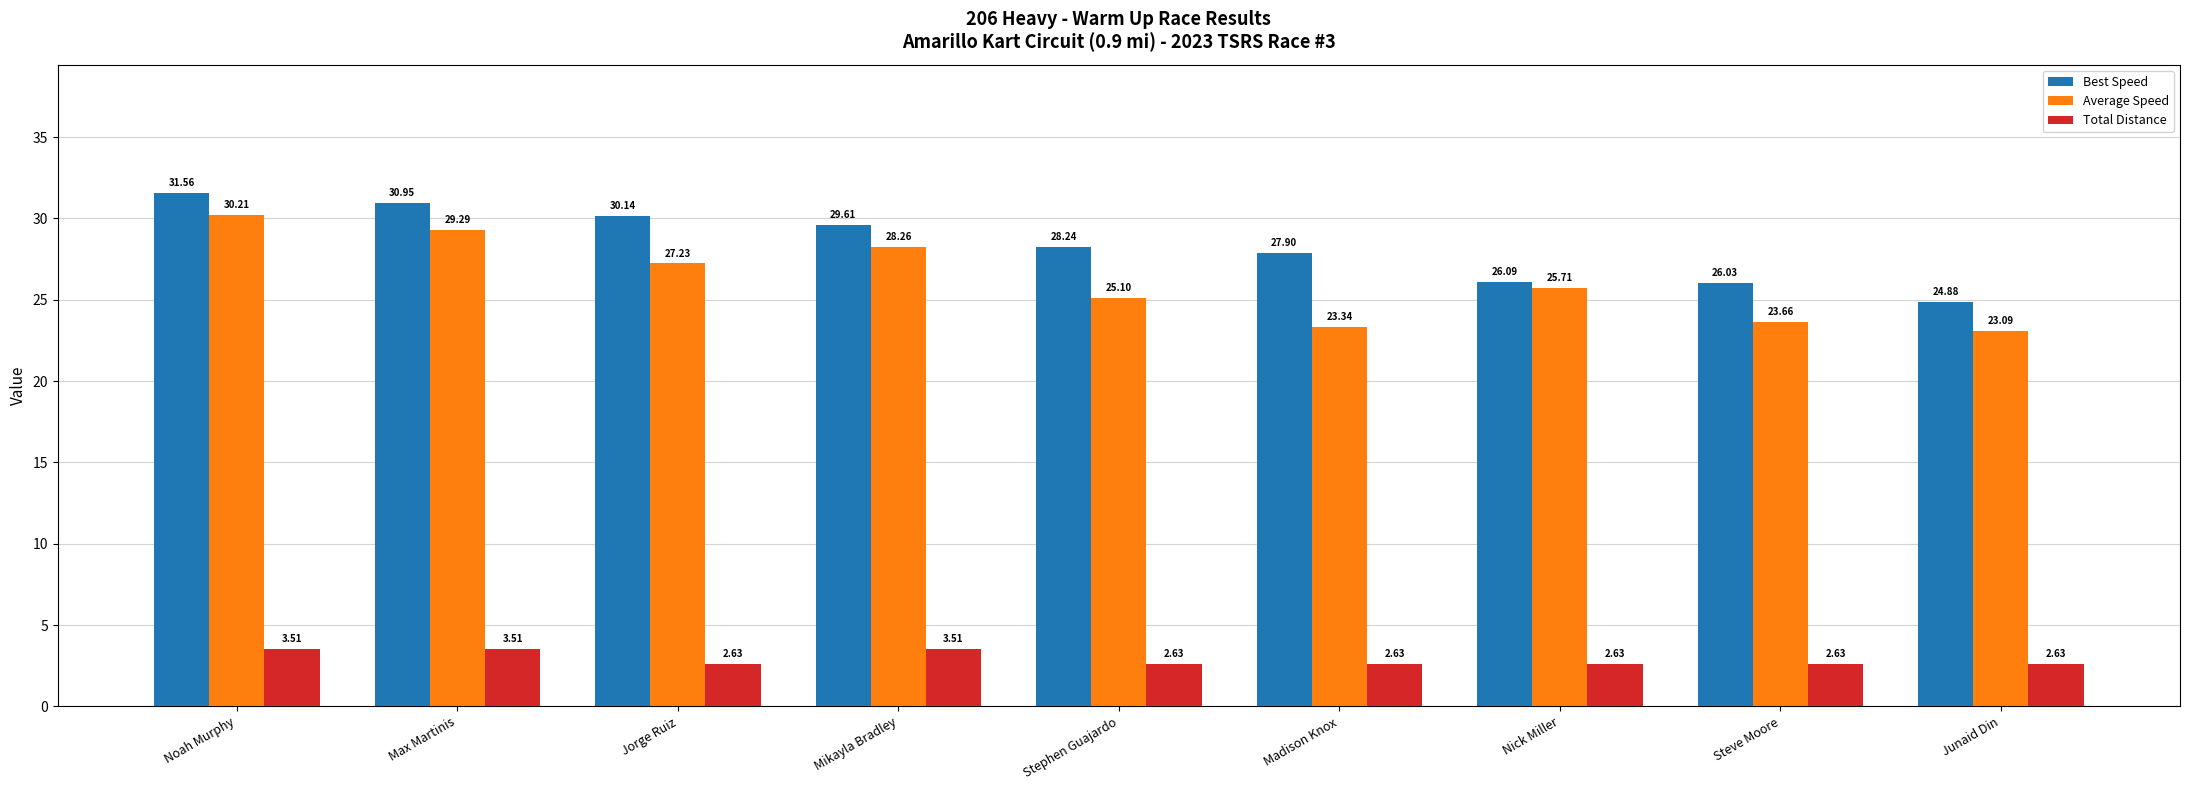

What are all the series names shown in the legend?

Best Speed, Average Speed, Total Distance